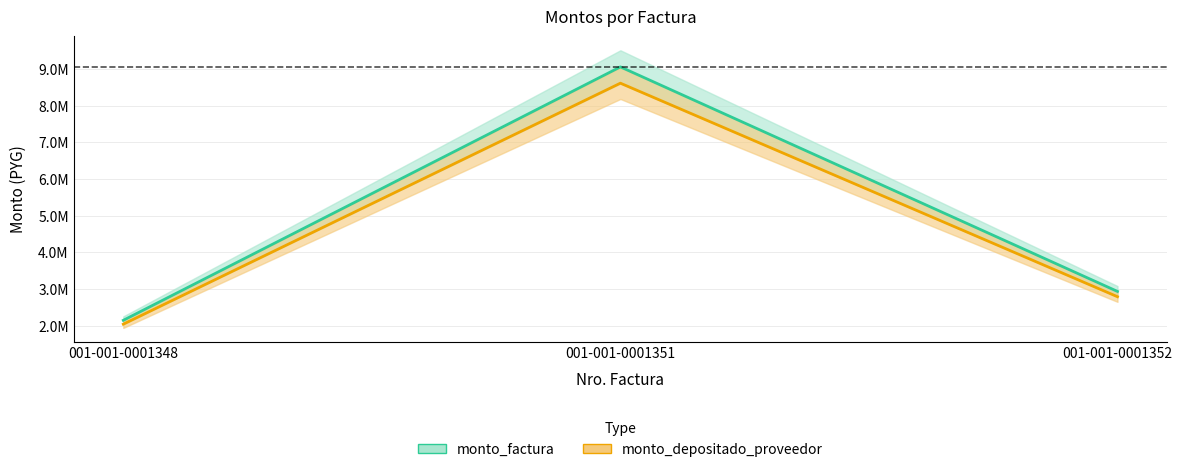

Rank the series at 001-001-0001351 from highest to lowest value.

monto_factura, monto_depositado_proveedor